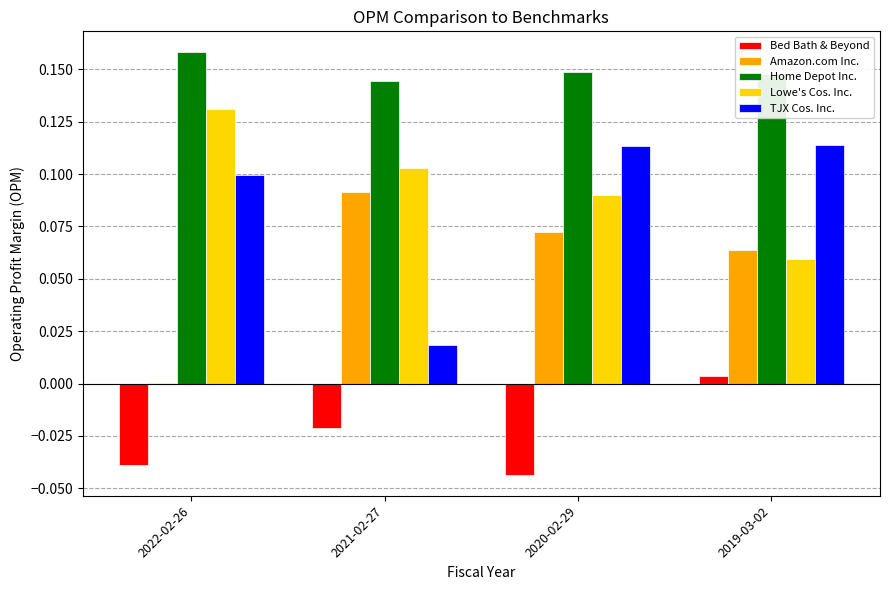

At which category does the chart reach its peak across all series?

2022-02-26